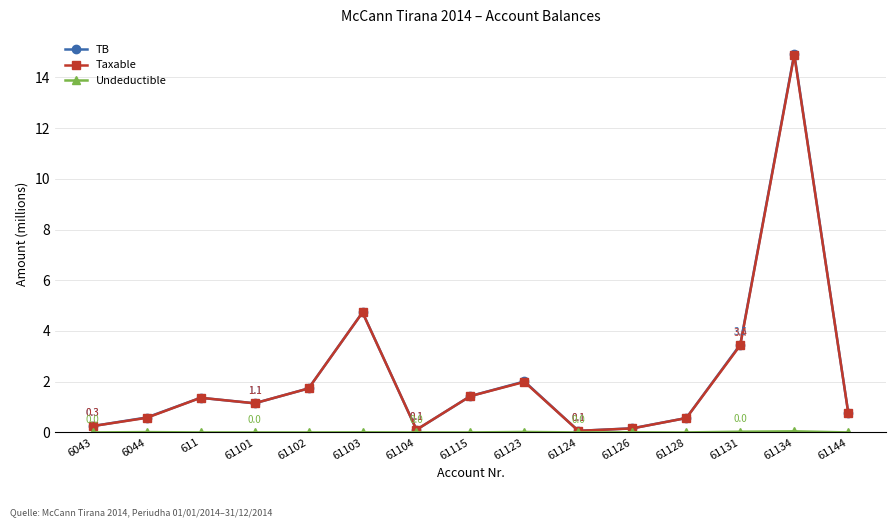

What is the maximum value shown in the chart?

14.9